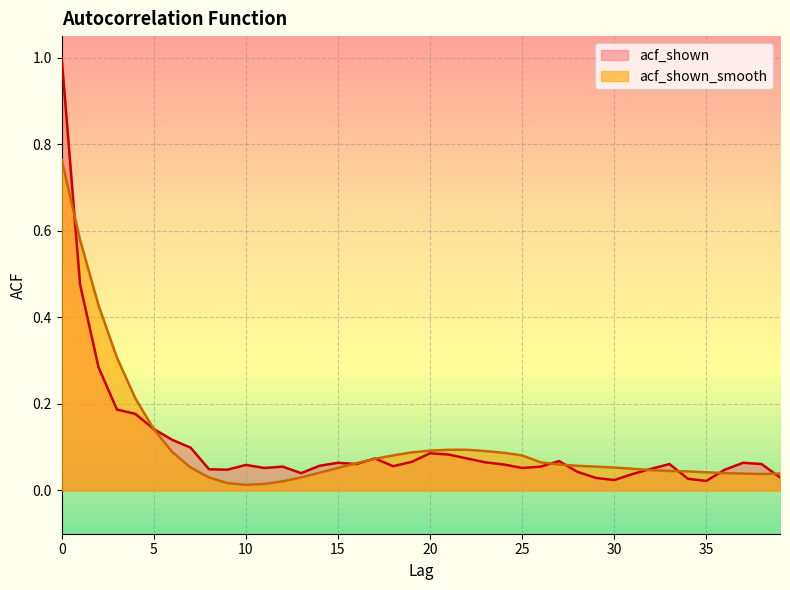

At which label is acf_shown_smooth closest to 0?

10